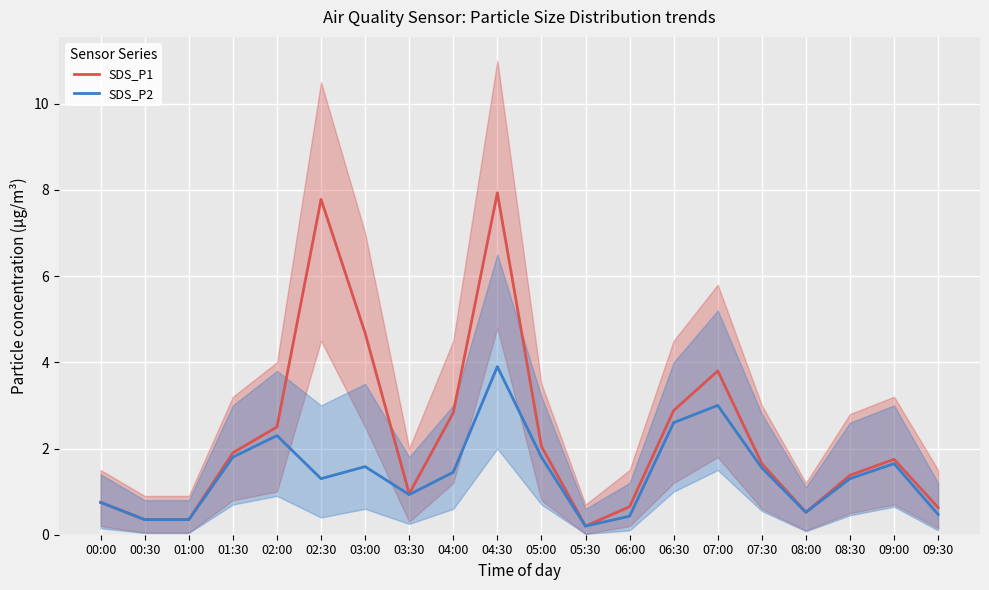

At which category does SDS_P2 reach its first local valley?

02:30